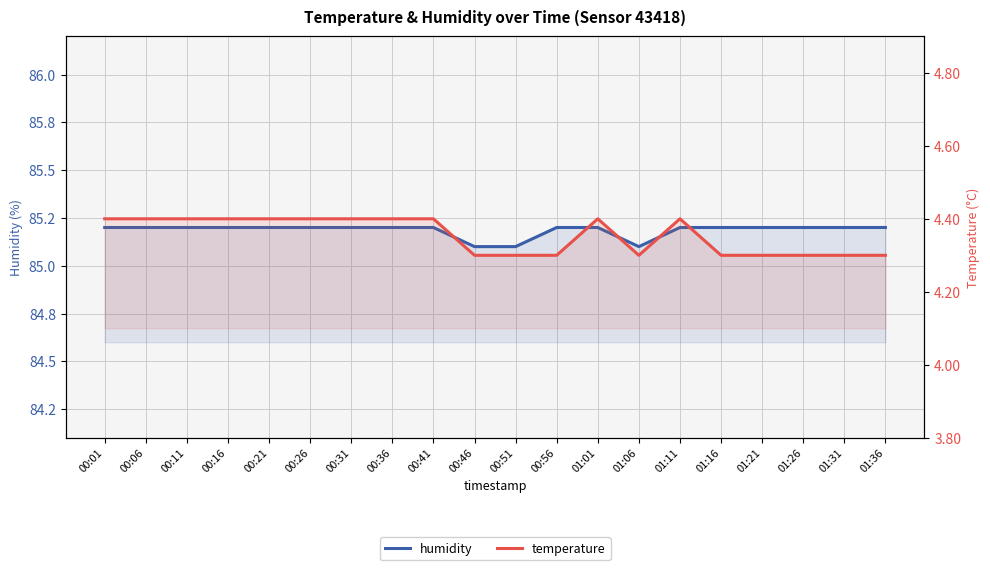

Which has a higher value, 00:01 or 00:46?

00:01